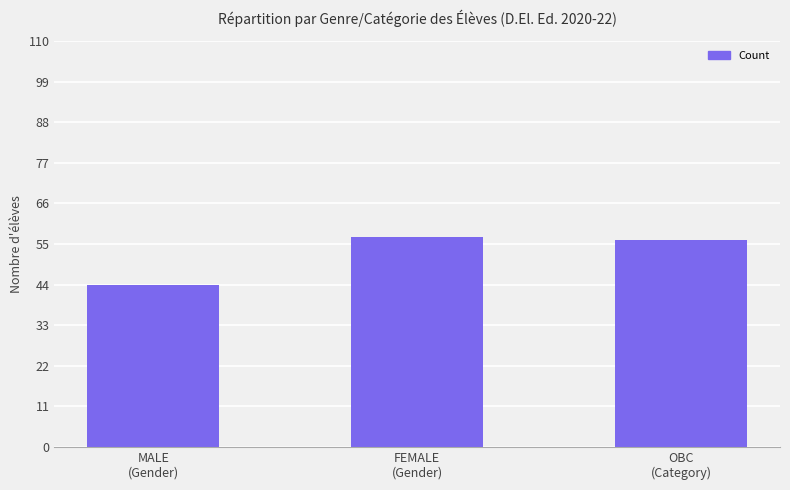

What is the sum of all values?

157